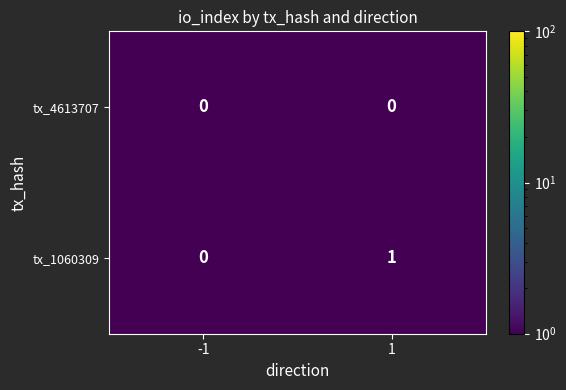

Reading right to left, extract all data points from this chart.

tx_4613707: 0	0
tx_1060309: 1	0